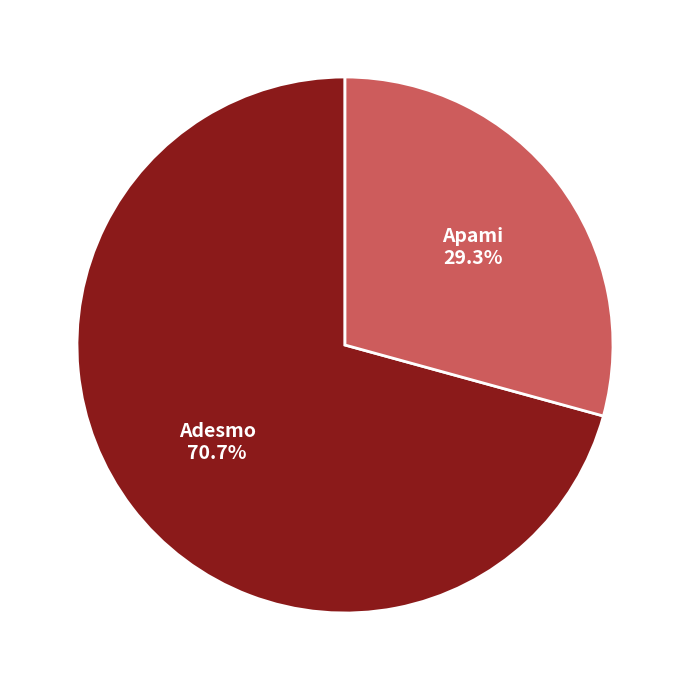

Between Adesmo and Apami, which is larger?

Adesmo